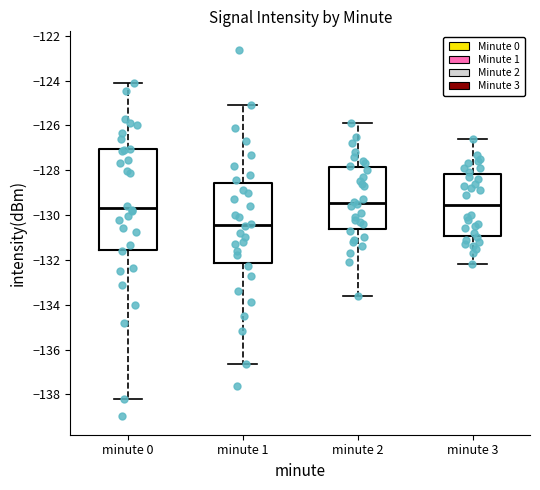

Reading left to right, read every box against the y-axis: the position of its median line, the range the box covers, and the ends of its whiskers. The values are not printed on the chart, so give them approximately, as read against the axis.

minute 0: median -129.6, box -131.6 to -127.0, whiskers -138.2 to -124.2
minute 1: median -130.4, box -132.2 to -128.6, whiskers -136.6 to -125.0
minute 2: median -129.4, box -130.6 to -127.8, whiskers -133.6 to -125.8
minute 3: median -129.6, box -131.0 to -128.2, whiskers -132.2 to -126.6